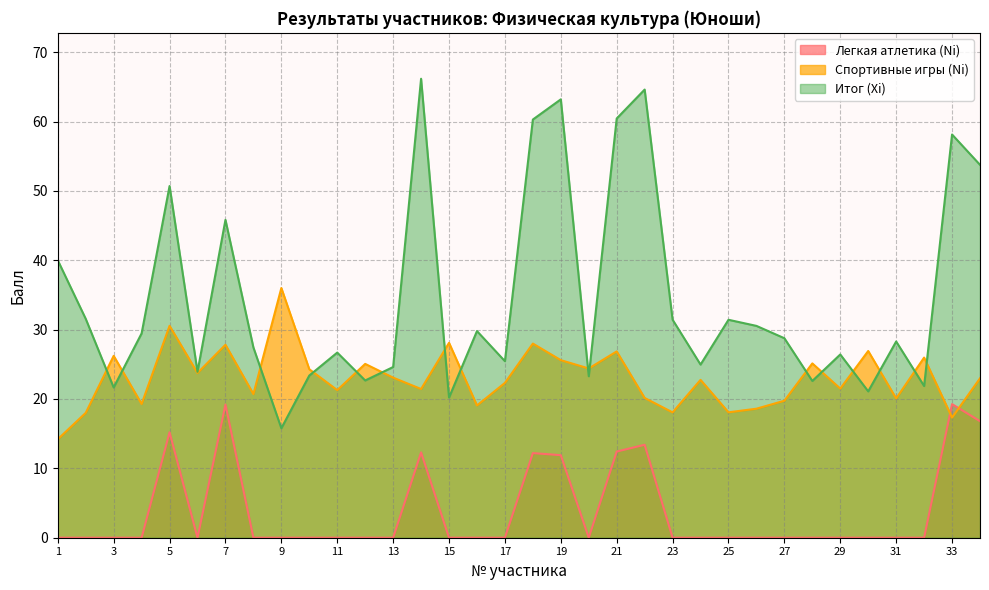

How many lines are shown in the chart?

3